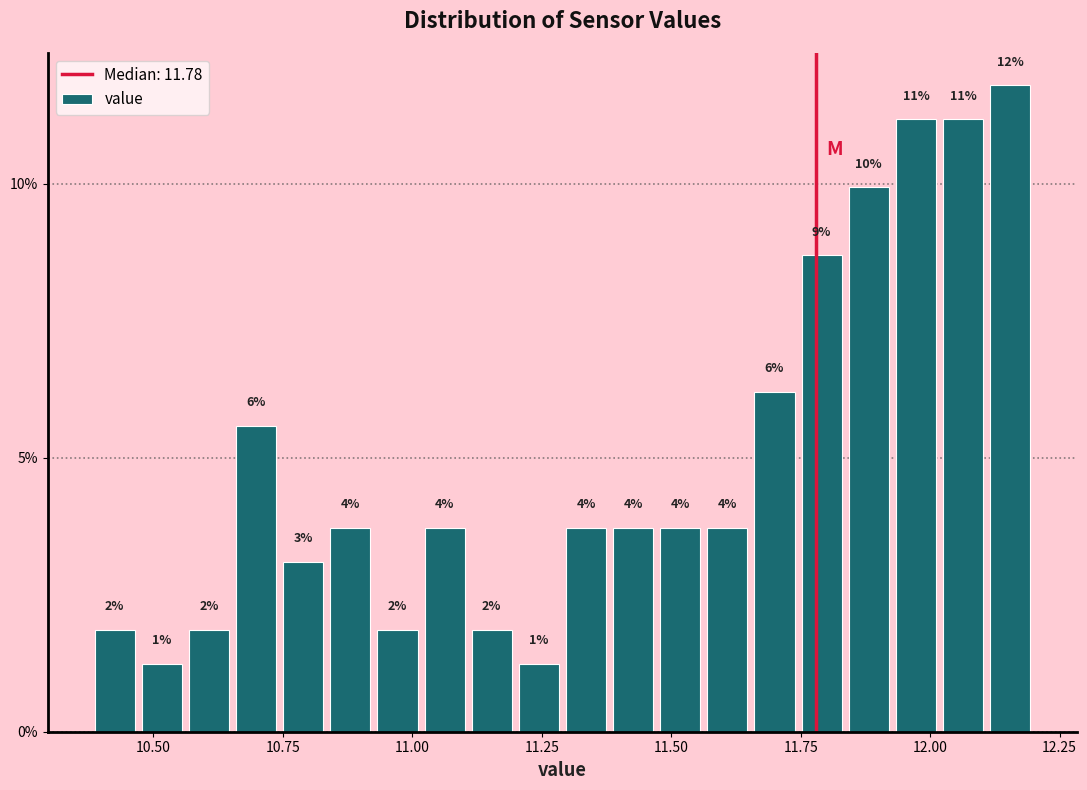

Around what value on the x-axis is the tallest bar? Give the approximate position of its centre, as read against the axis.

12.15